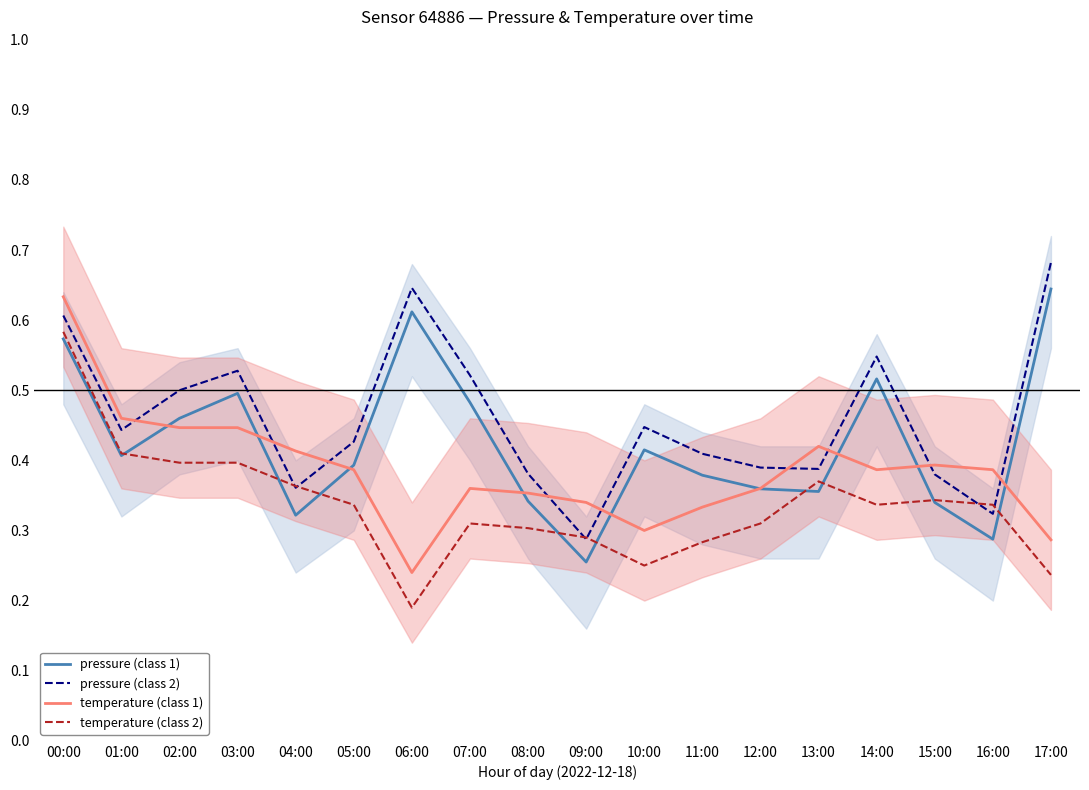

Which has a higher value, 02:00 or 11:00?

02:00